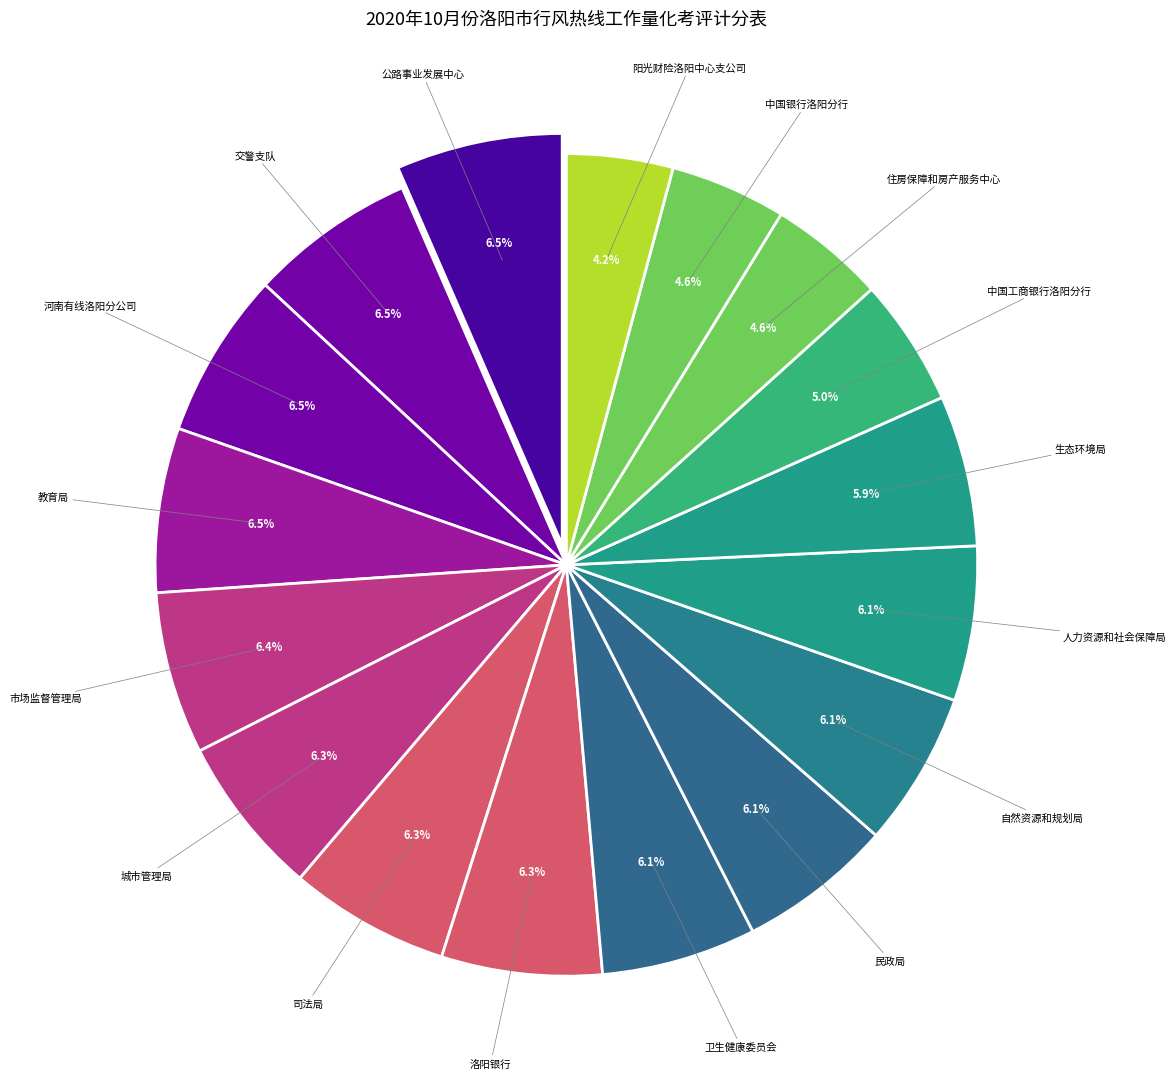

Rank the categories by value from highest to lowest.

公路事业发展中心, 交警支队, 河南有线洛阳分公司, 教育局, 市场监督管理局, 城市管理局, 司法局, 洛阳银行, 卫生健康委员会, 民政局, 自然资源和规划局, 人力资源和社会保障局, 生态环境局, 中国工商银行洛阳分行, 住房保障和房产服务中心, 中国银行洛阳分行, 阳光财险洛阳中心支公司